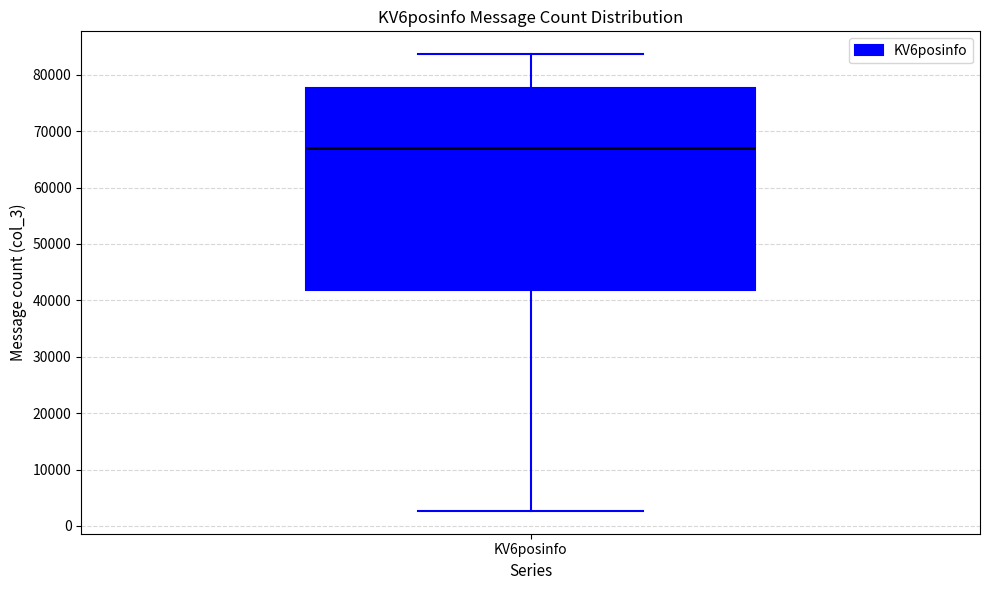

Read this box plot against the y-axis: the position of the median line, the range covered by the box, and the ends of both whiskers. The values are not printed on the chart, so give them approximately, as read against the axis.

median 67000, box 42000 to 78000, whiskers 3000 to 84000